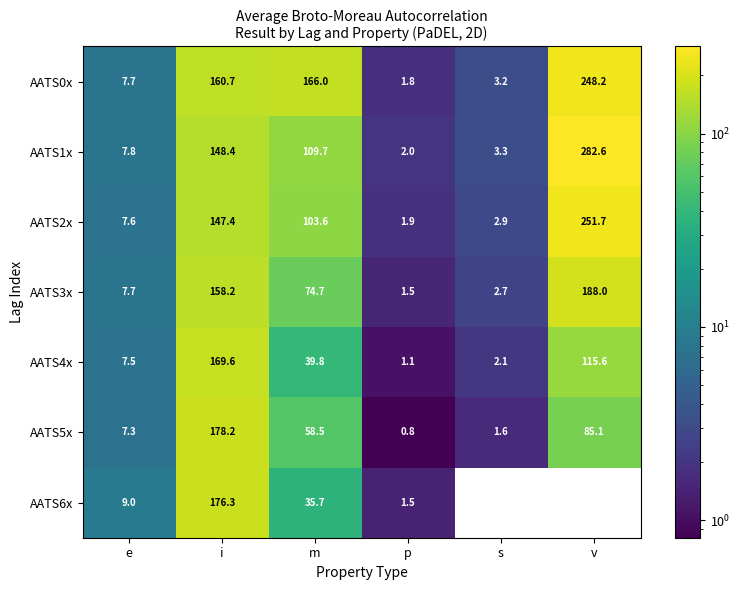

The value of AATS4x at e is 7.5. True or false?

True